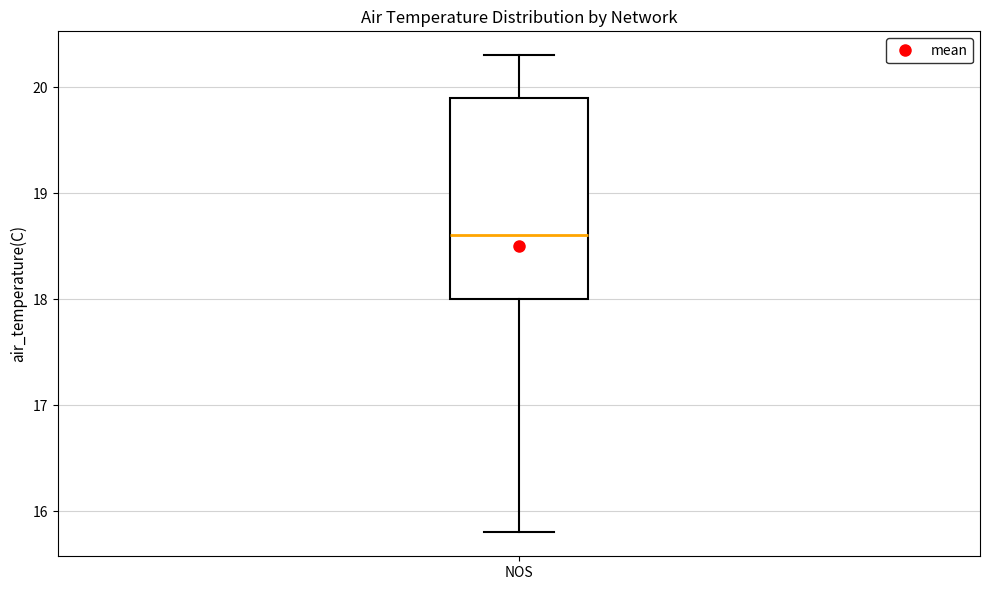

Read this box plot against the y-axis: the position of the median line, the range covered by the box, and the ends of both whiskers. The values are not printed on the chart, so give them approximately, as read against the axis.

median 18.6, box 18.0 to 19.9, whiskers 15.8 to 20.3